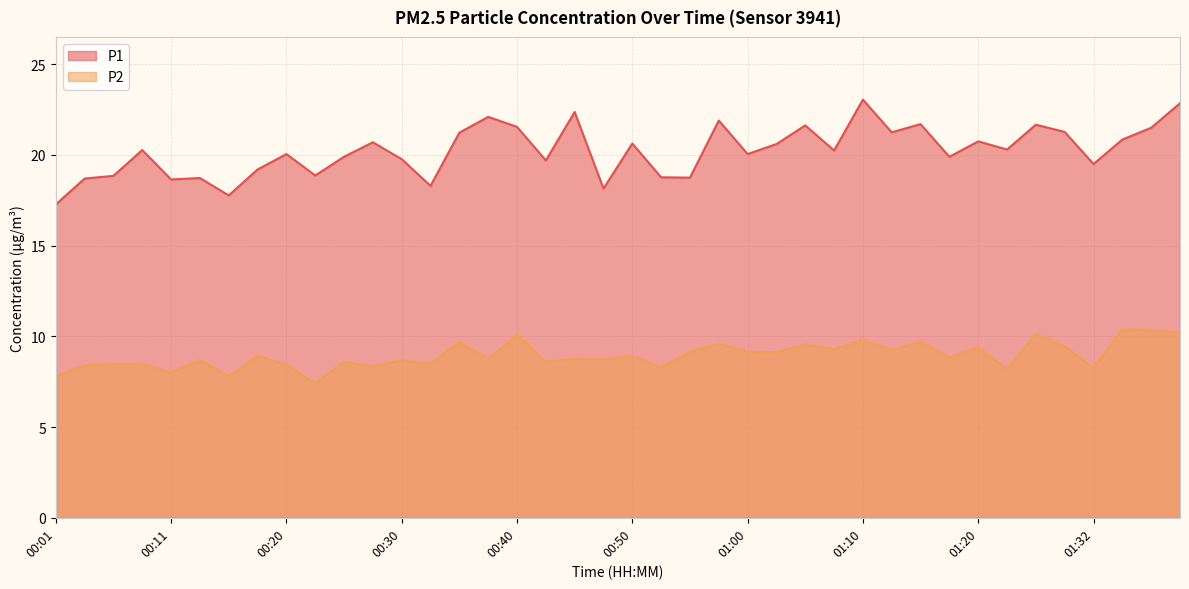

Which category has the highest value in the P1 series?

01:10